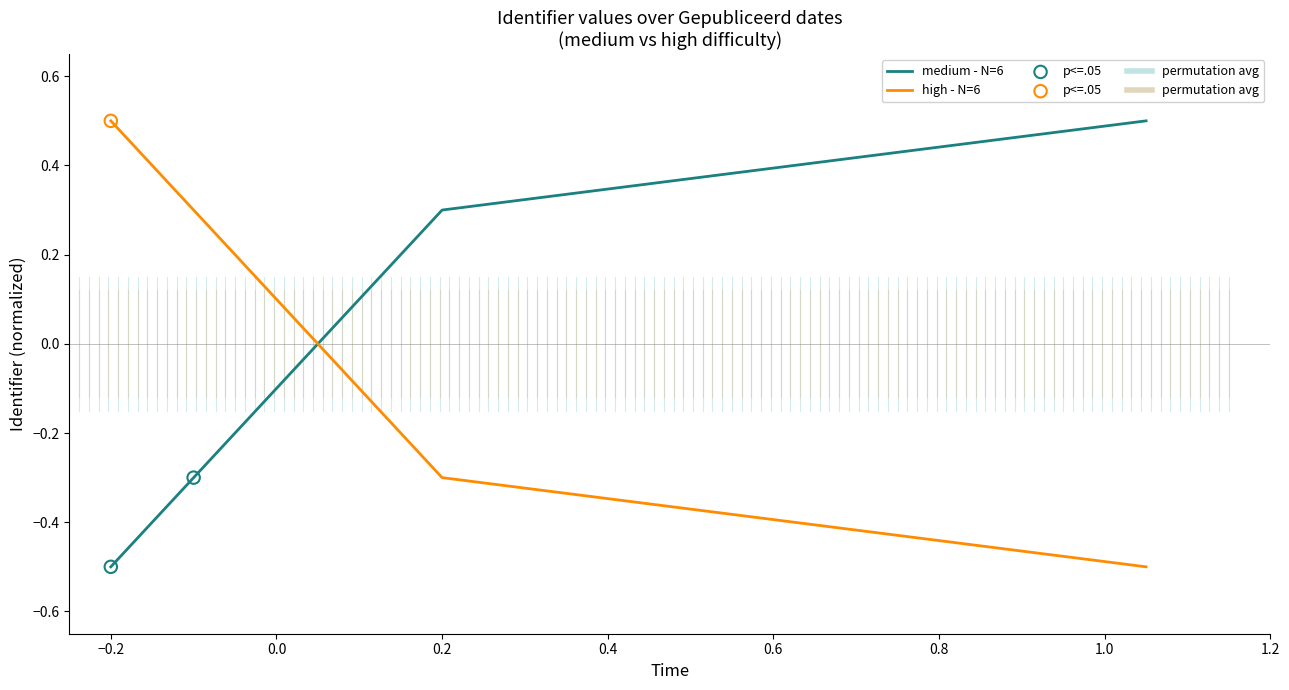

At how many categories does at least one series exceed 0?

6